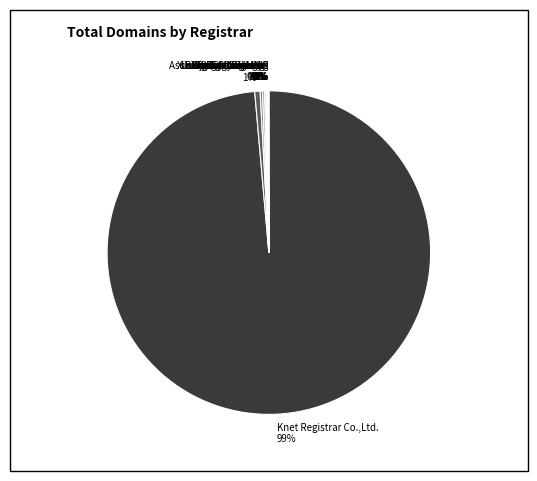

Is there a majority slice in this chart?

Yes